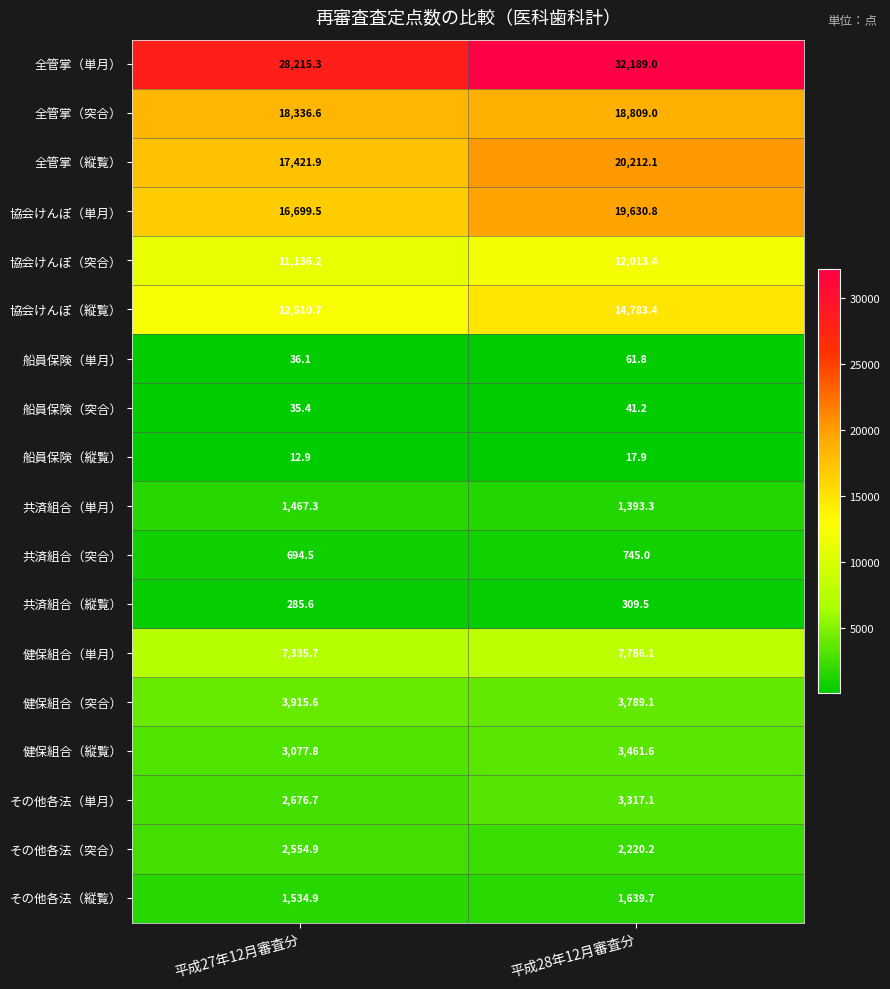

What is the approximate value of 船員保険（単月） at 平成28年12月審査分?

61.8